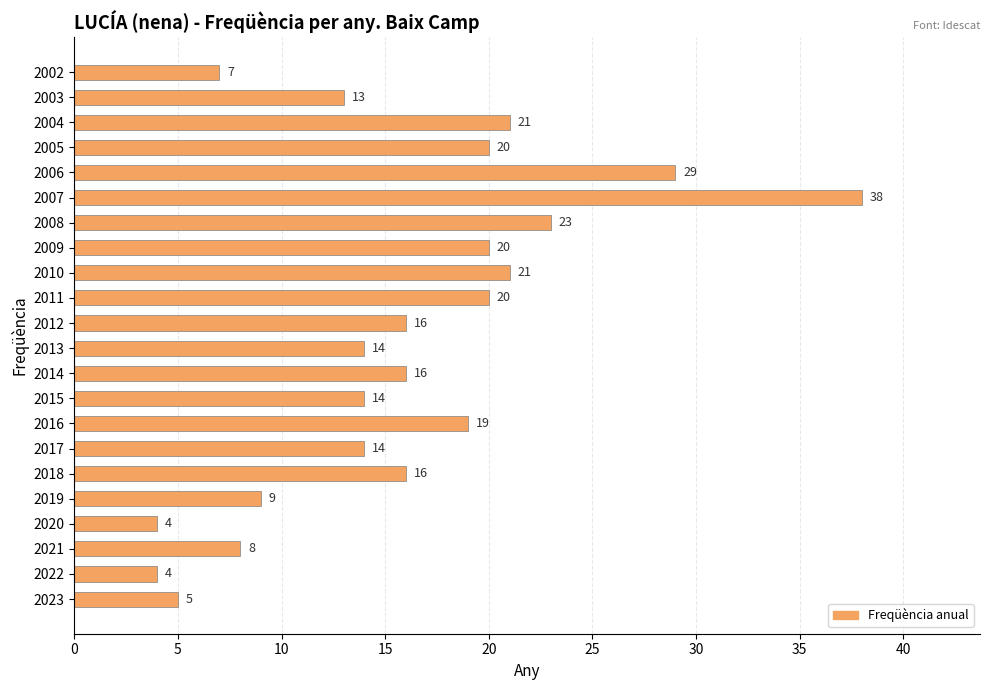

Read the value at 2005, to the nearest 5.

20